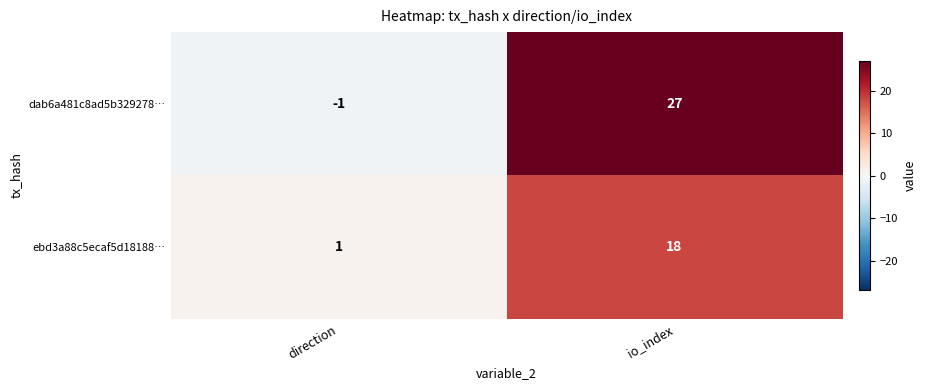

List the labels in order of dab6a481c8ad5b329278… value, smallest first.

direction, io_index